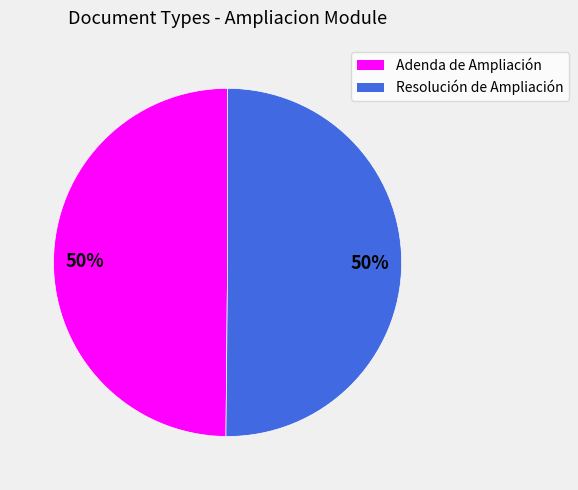

To the nearest percent, what is the average slice percentage?

50%